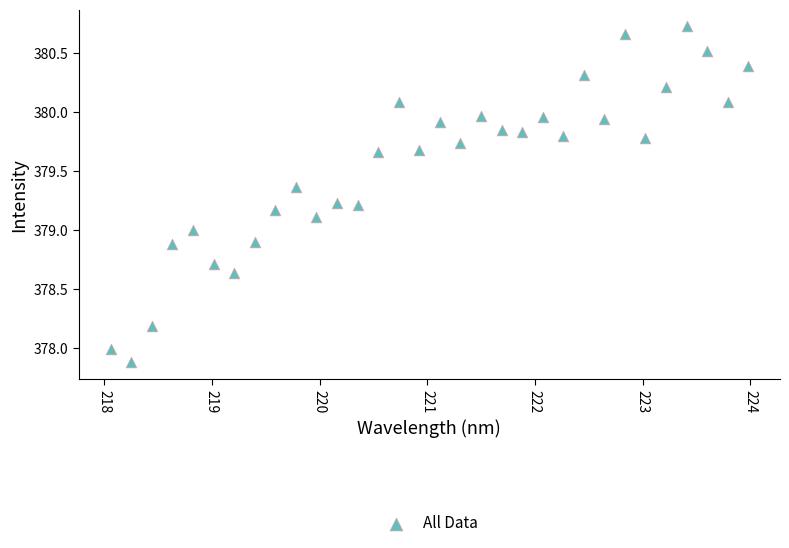

What is the range of X values (max minus min)?

5.9